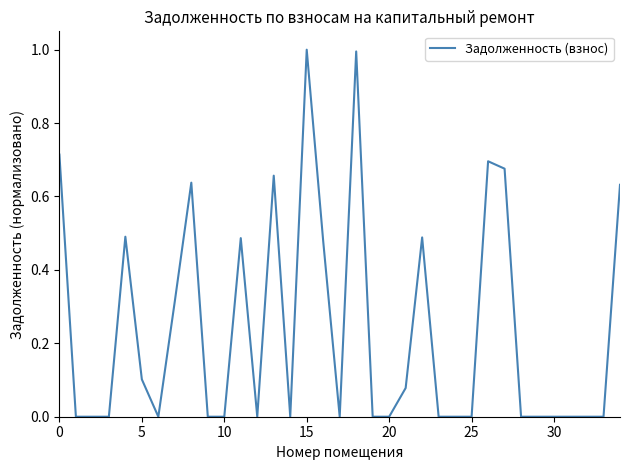

What is the maximum value shown in the chart?

1.0